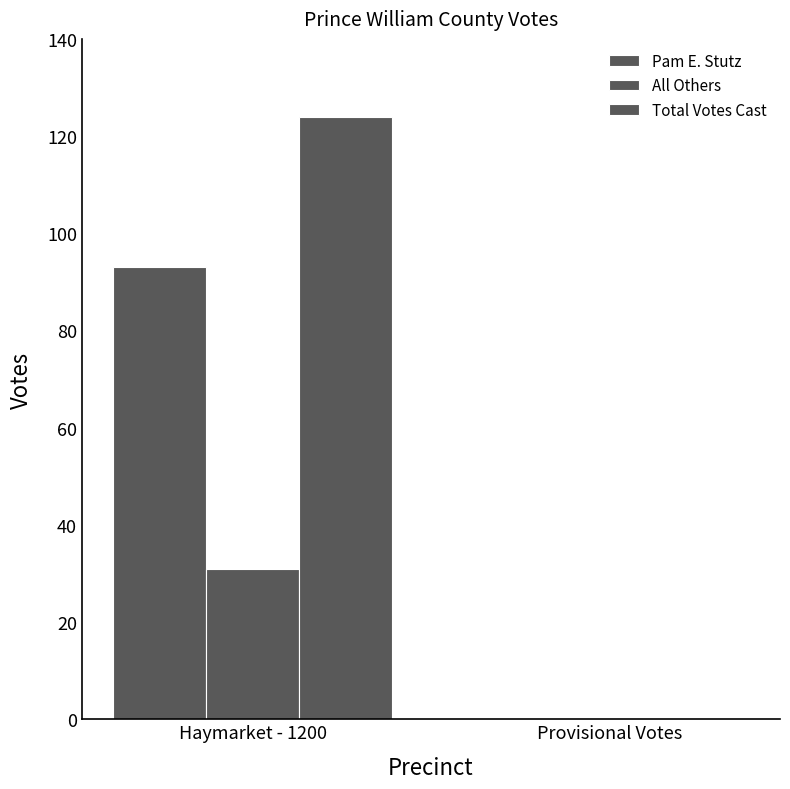

At which category is the sum across all series the highest?

Haymarket - 1200